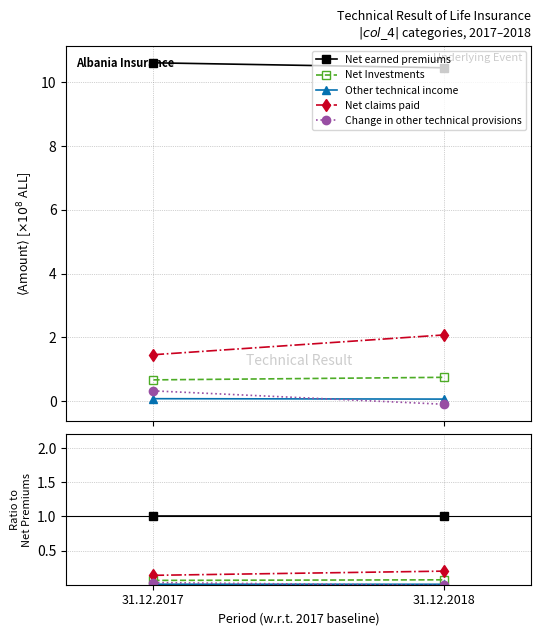

Is it true that Net claims paid equals 0.1 at 31.12.2017?

True